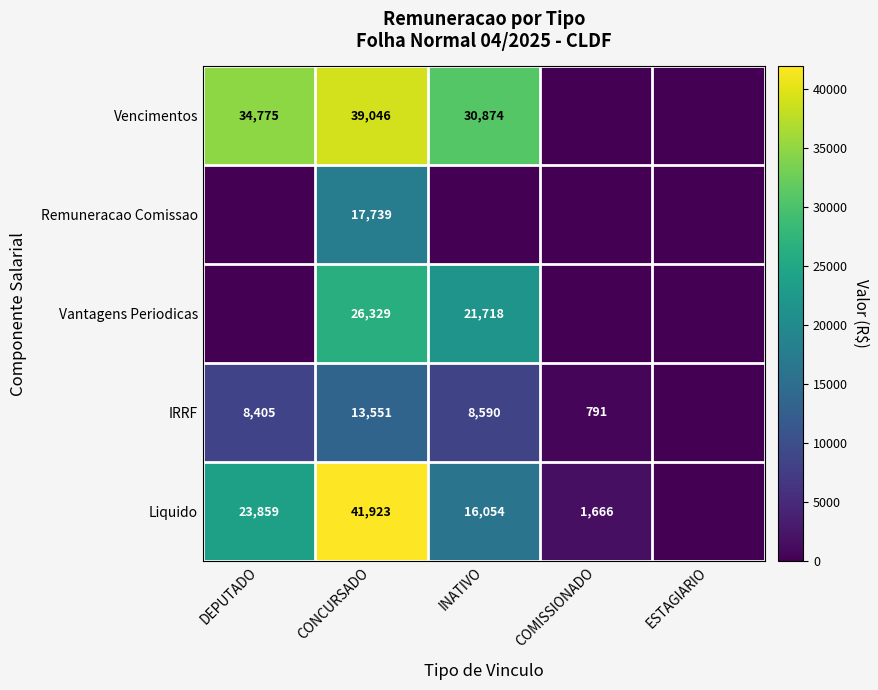

The value of IRRF at DEPUTADO is 8405. True or false?

True